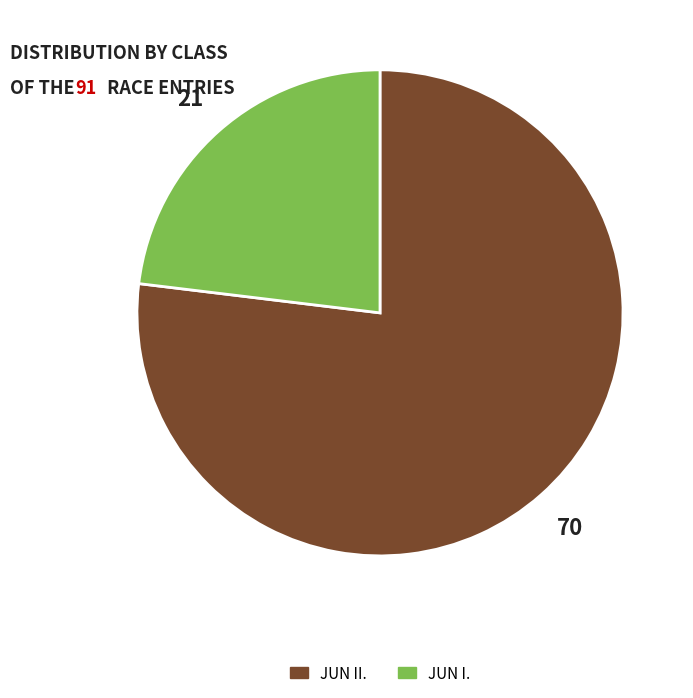

Combined, do JUN I. and JUN II. account for over 50%?

Yes